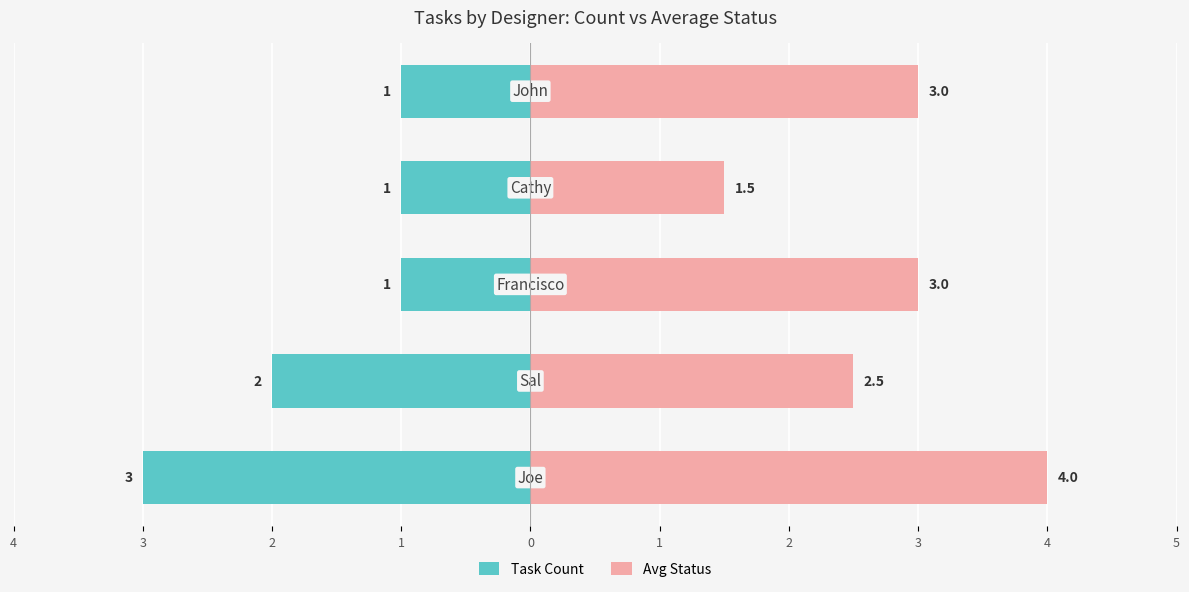

The Task Count series shows -5.0 at 4. True or false?

False